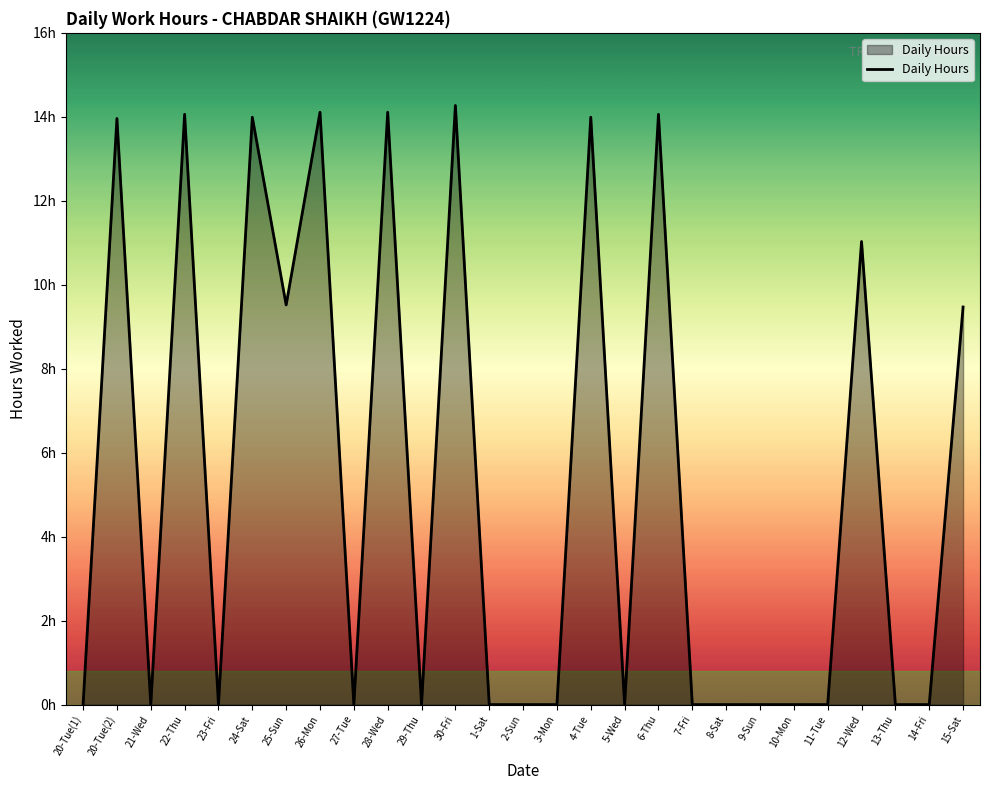

Does the chart display data point markers on the line(s)?

No